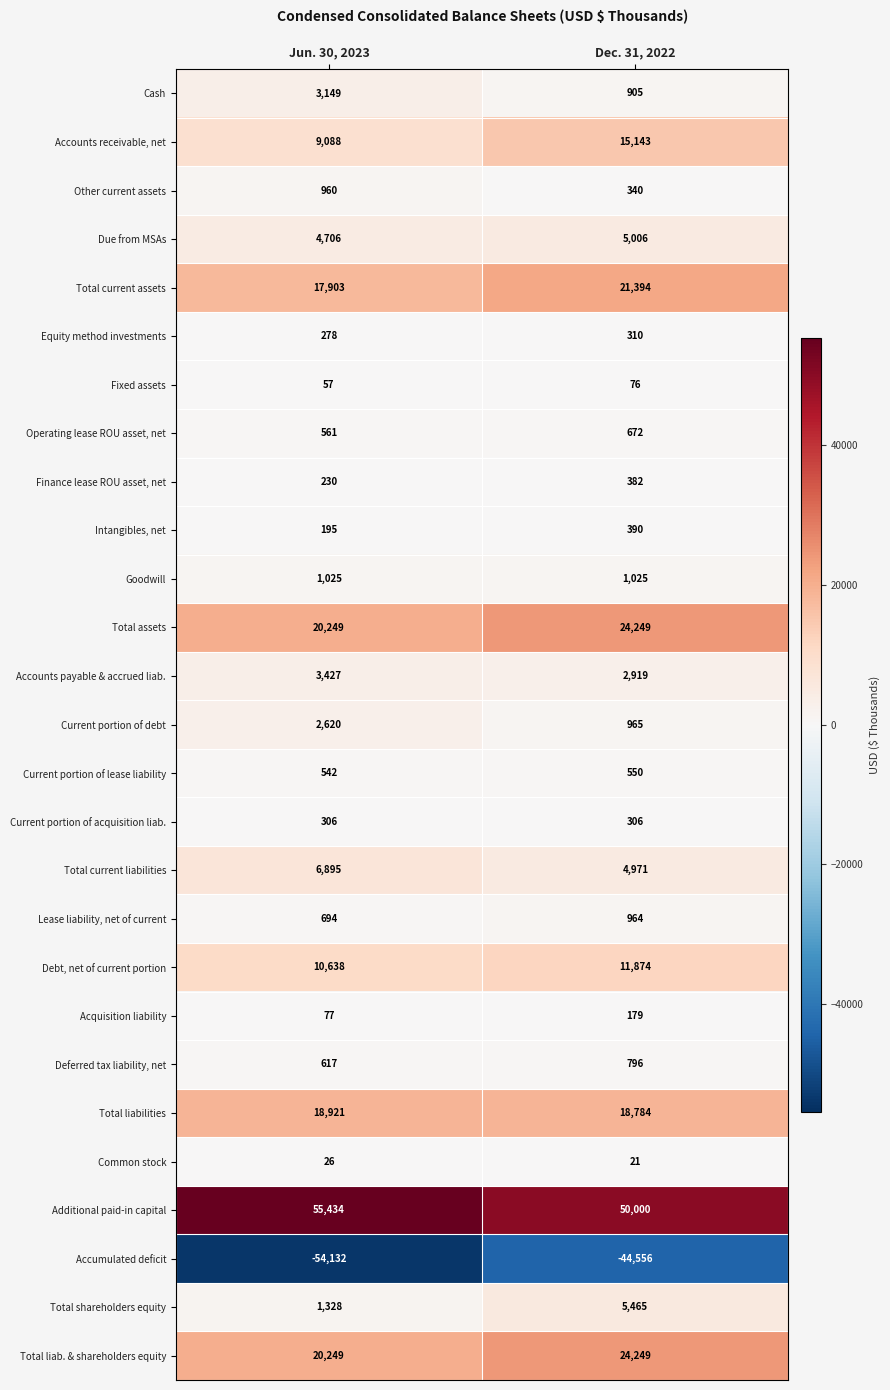

Is it true that Current portion of debt equals 830 at Jun. 30, 2023?

False